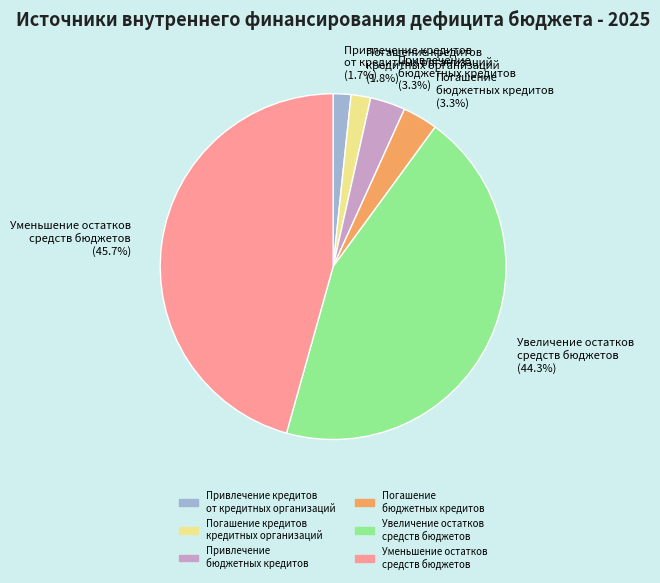

Which slice is the largest?

Уменьшение остатков средств бюджетов (45.7%)